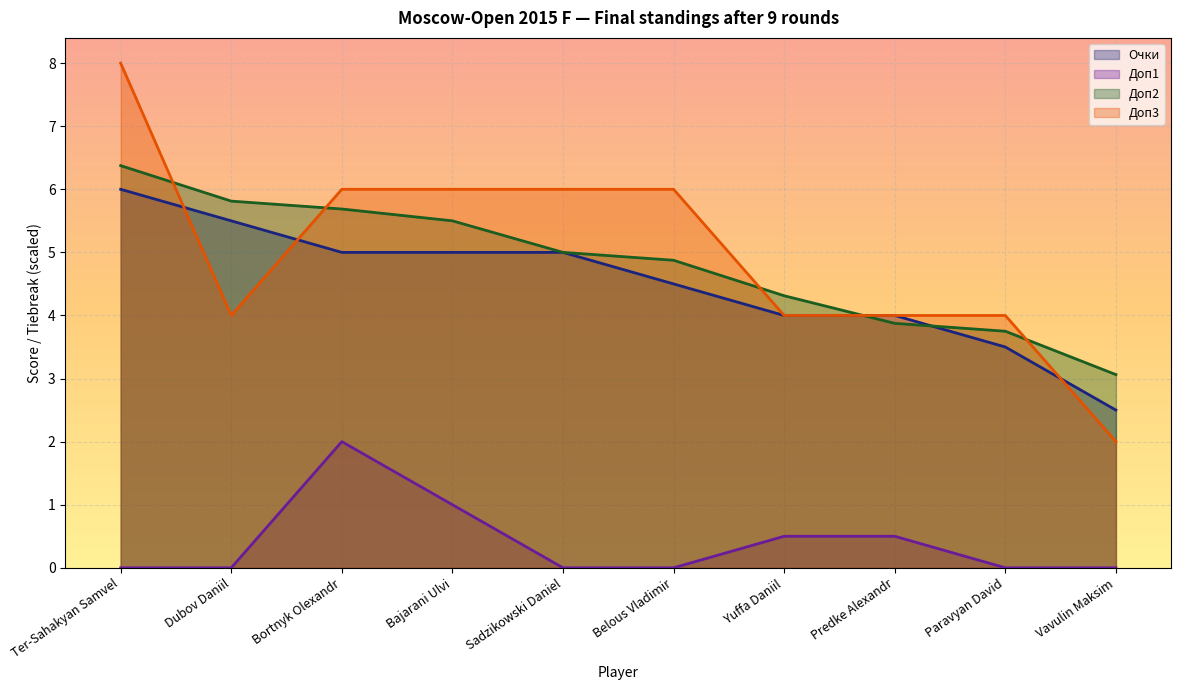

Count the Очки values in the range 4 to 5.

6